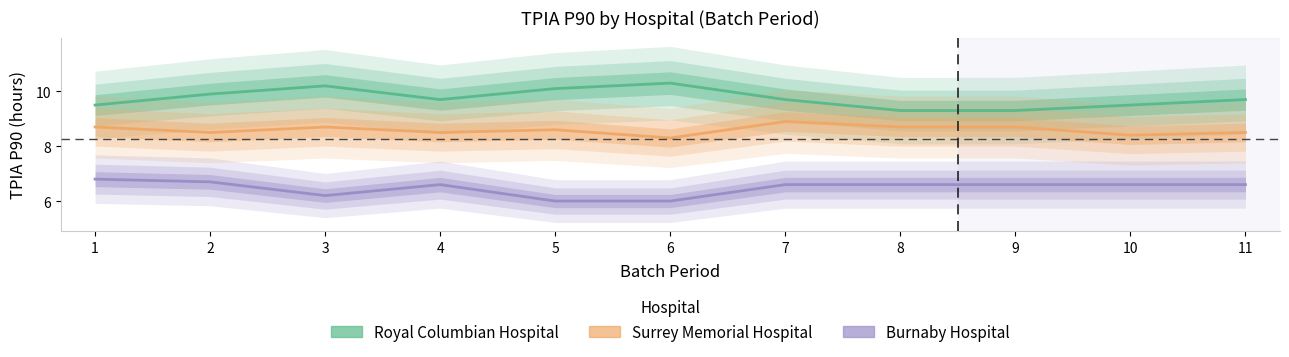

Is it true that Surrey Memorial Hospital equals 5.5 at 3?

False